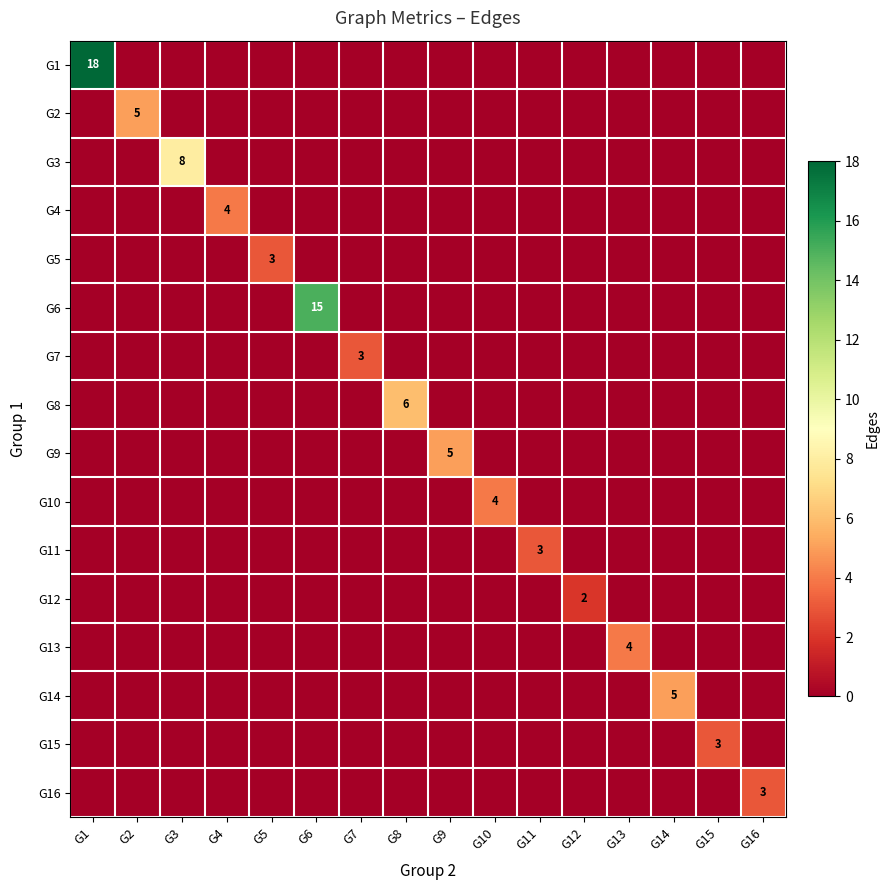

What is the total value across all series at G2?

5